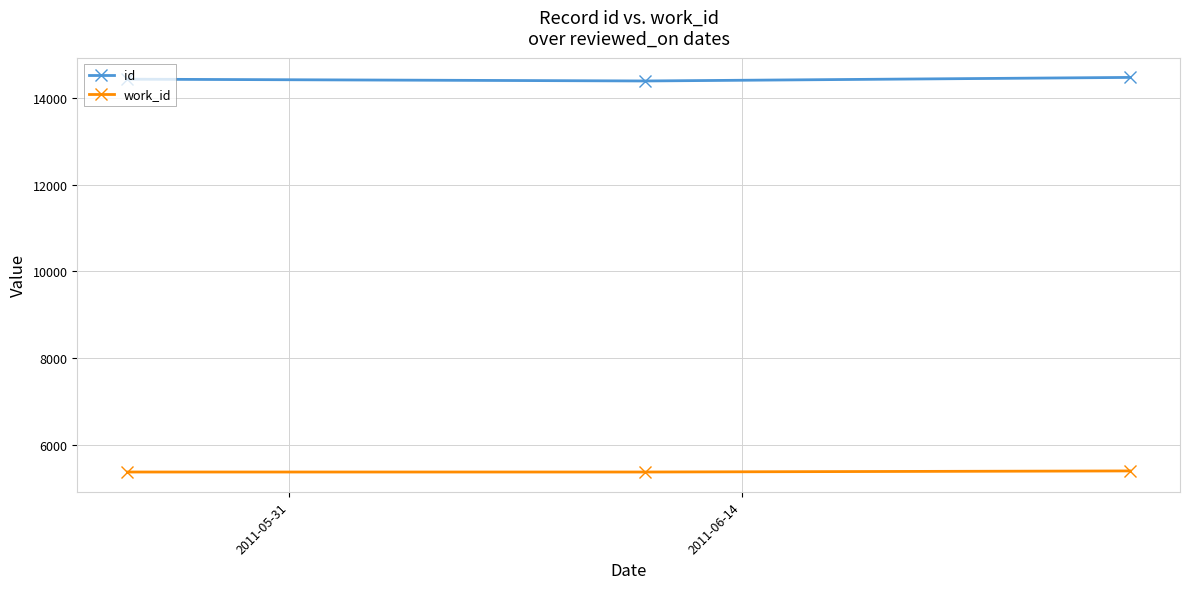

What is the maximum value shown in the chart?

14478